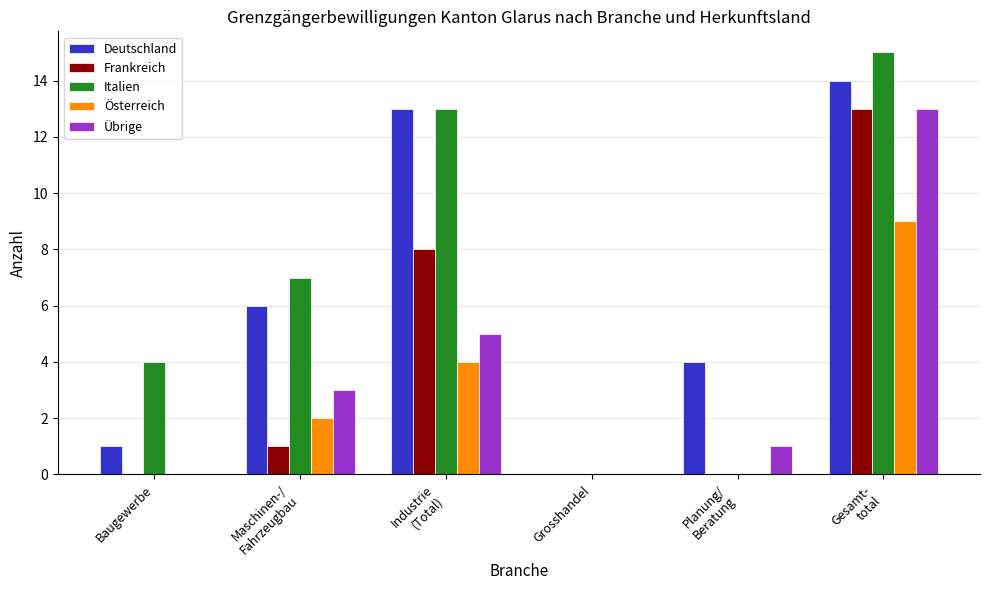

Reading left to right, what are all the values shown in this chart?

Deutschland: Baugewerbe=1	Maschinen-/
Fahrzeugbau=6	Industrie
(Total)=13	Grosshandel=0	Planung/
Beratung=4	Gesamt-
total=14
Frankreich: Baugewerbe=0	Maschinen-/
Fahrzeugbau=1	Industrie
(Total)=8	Grosshandel=0	Planung/
Beratung=0	Gesamt-
total=13
Italien: Baugewerbe=4	Maschinen-/
Fahrzeugbau=7	Industrie
(Total)=13	Grosshandel=0	Planung/
Beratung=0	Gesamt-
total=15
Österreich: Baugewerbe=0	Maschinen-/
Fahrzeugbau=2	Industrie
(Total)=4	Grosshandel=0	Planung/
Beratung=0	Gesamt-
total=9
Übrige: Baugewerbe=0	Maschinen-/
Fahrzeugbau=3	Industrie
(Total)=5	Grosshandel=0	Planung/
Beratung=1	Gesamt-
total=13